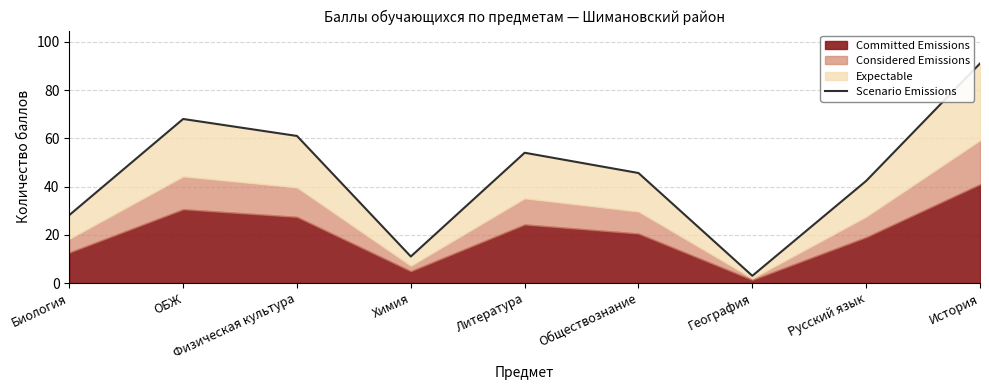

The chart shows a value of 103.2 at Физическая культура. True or false?

False